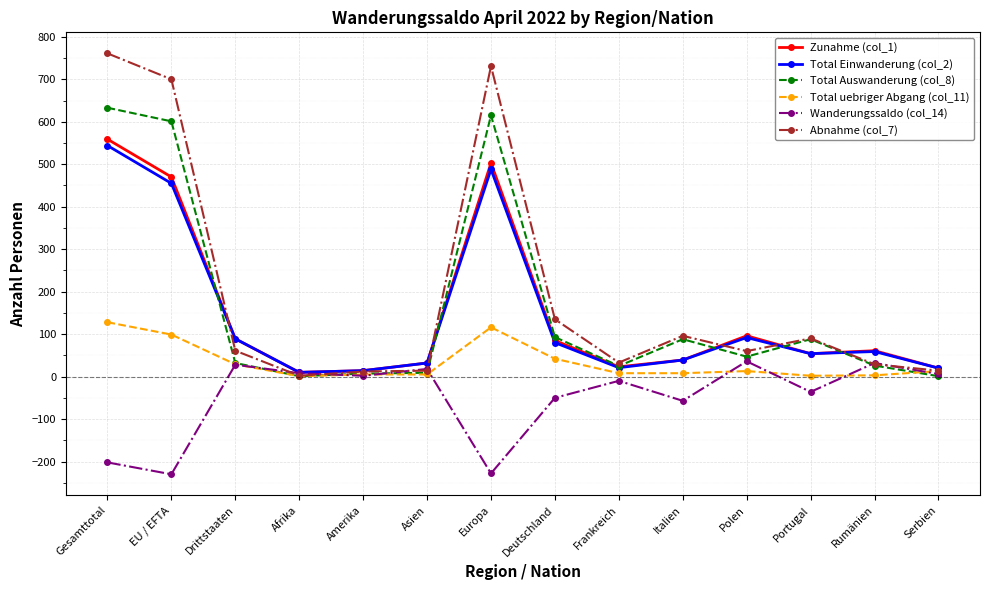

The value of Zunahme (col_1) at Europa is 503. True or false?

True